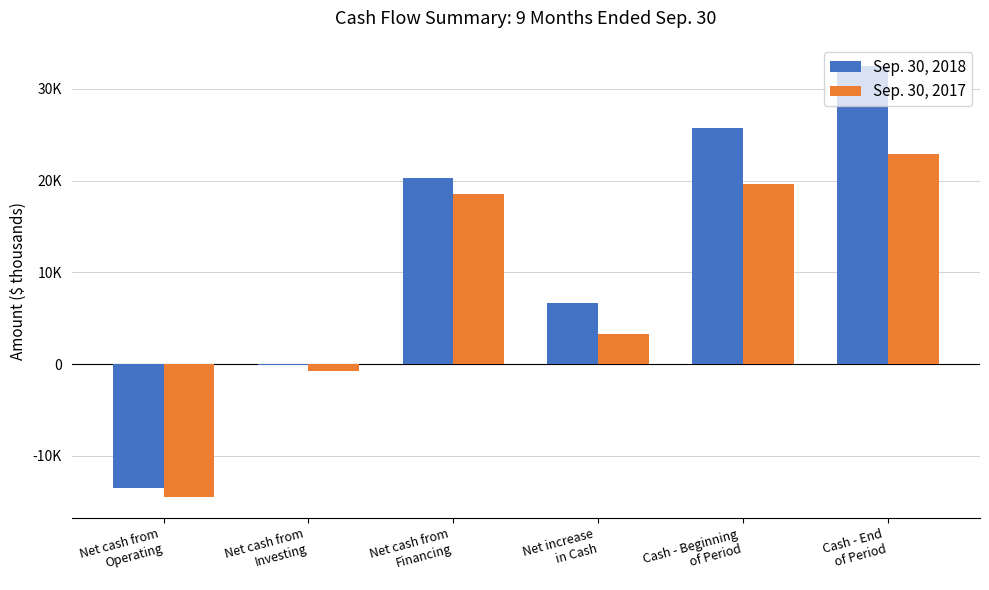

Are the bars horizontal?

No